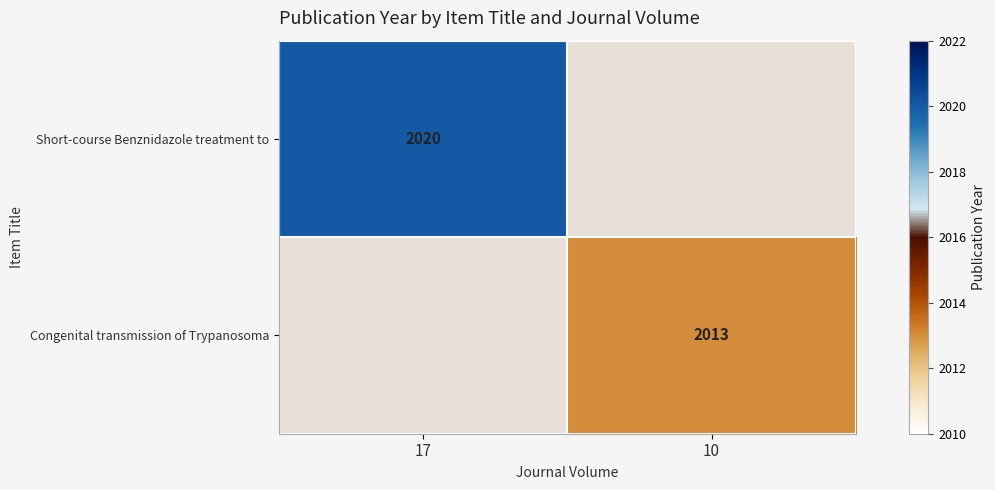

Is it true that Short-course Benznidazole treatment to equals 2020 at 17?

True